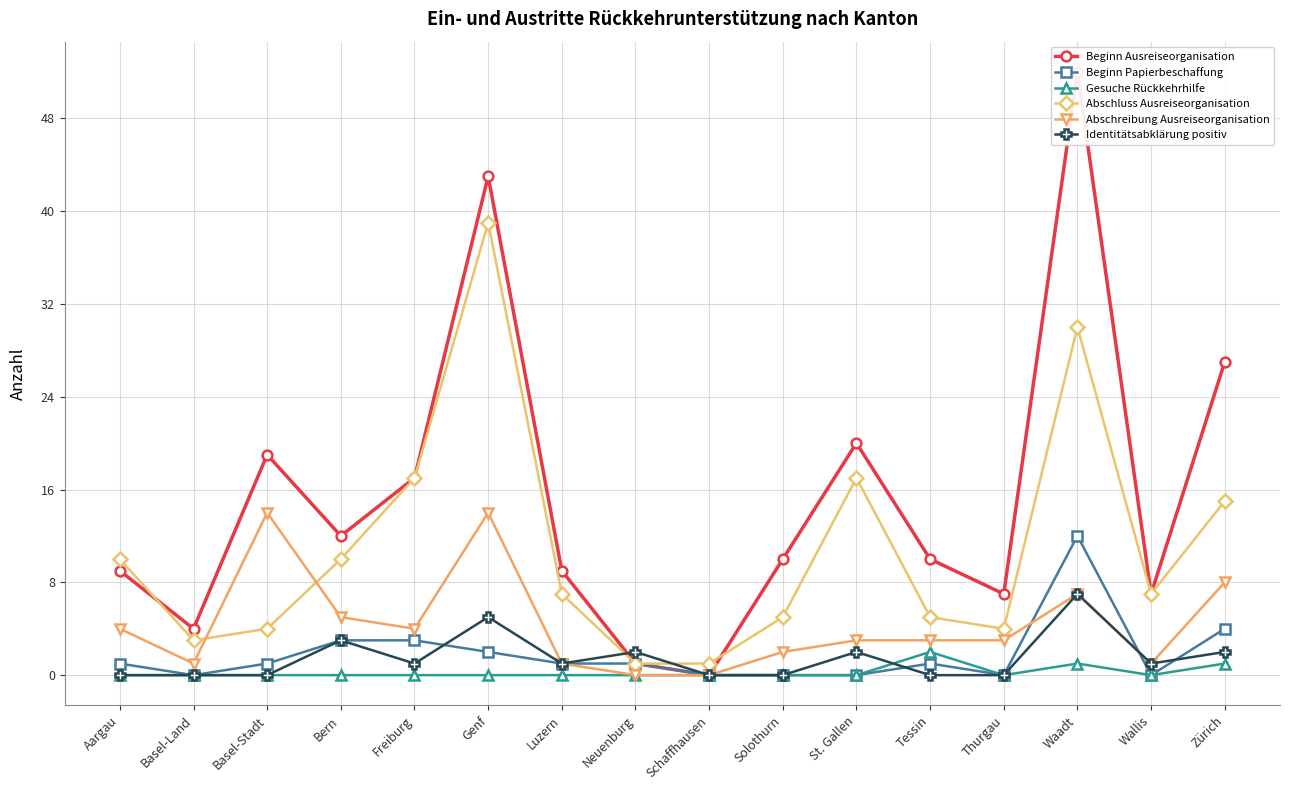

Is it true that Identitätsabklärung positiv equals -2 at Schaffhausen?

False